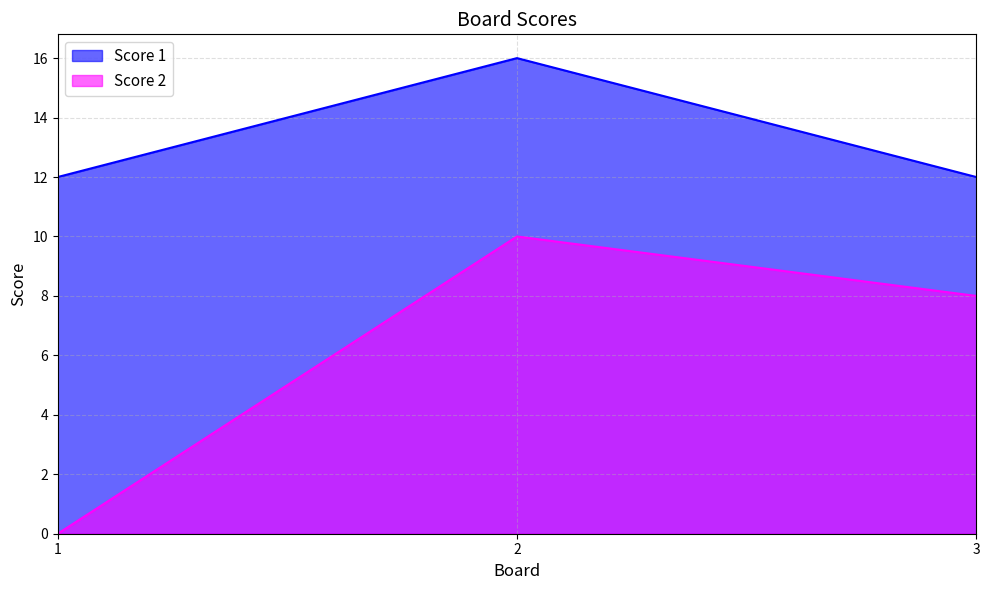

Is the value of Score 2 at 2 greater than the value of Score 1 at 1?

No